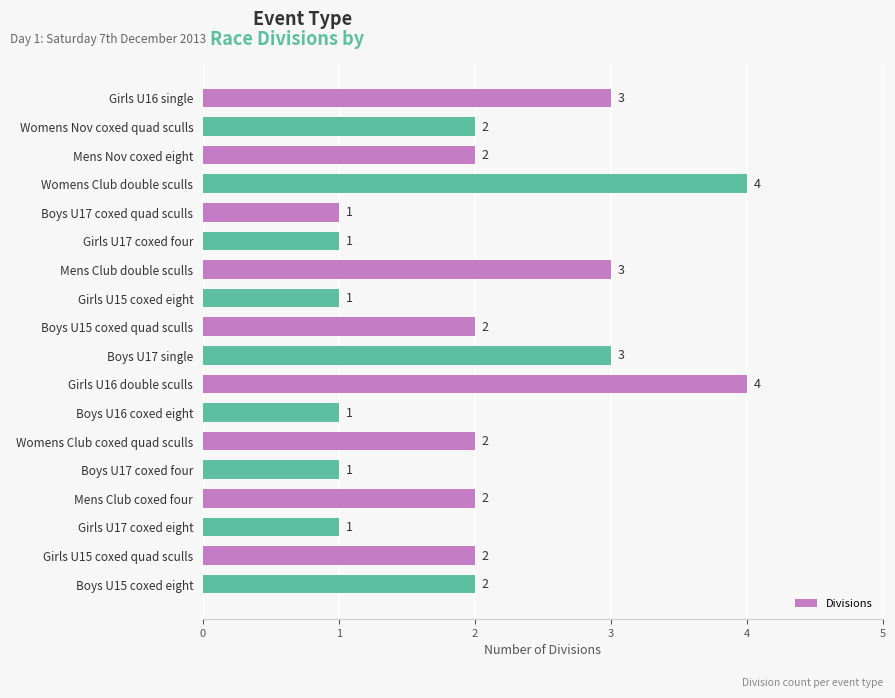

What is the greatest value displayed?

4